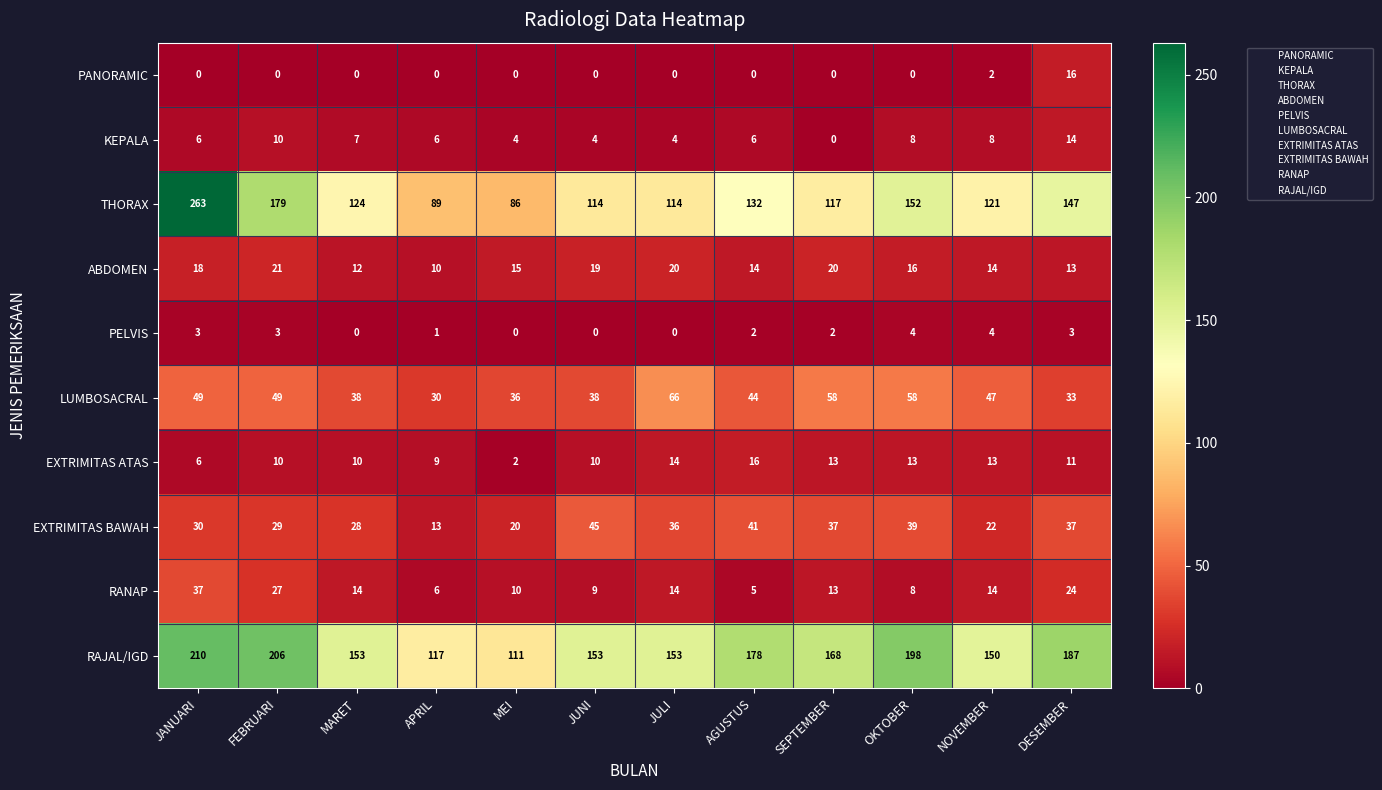

What is the sum of all LUMBOSACRAL values?

546